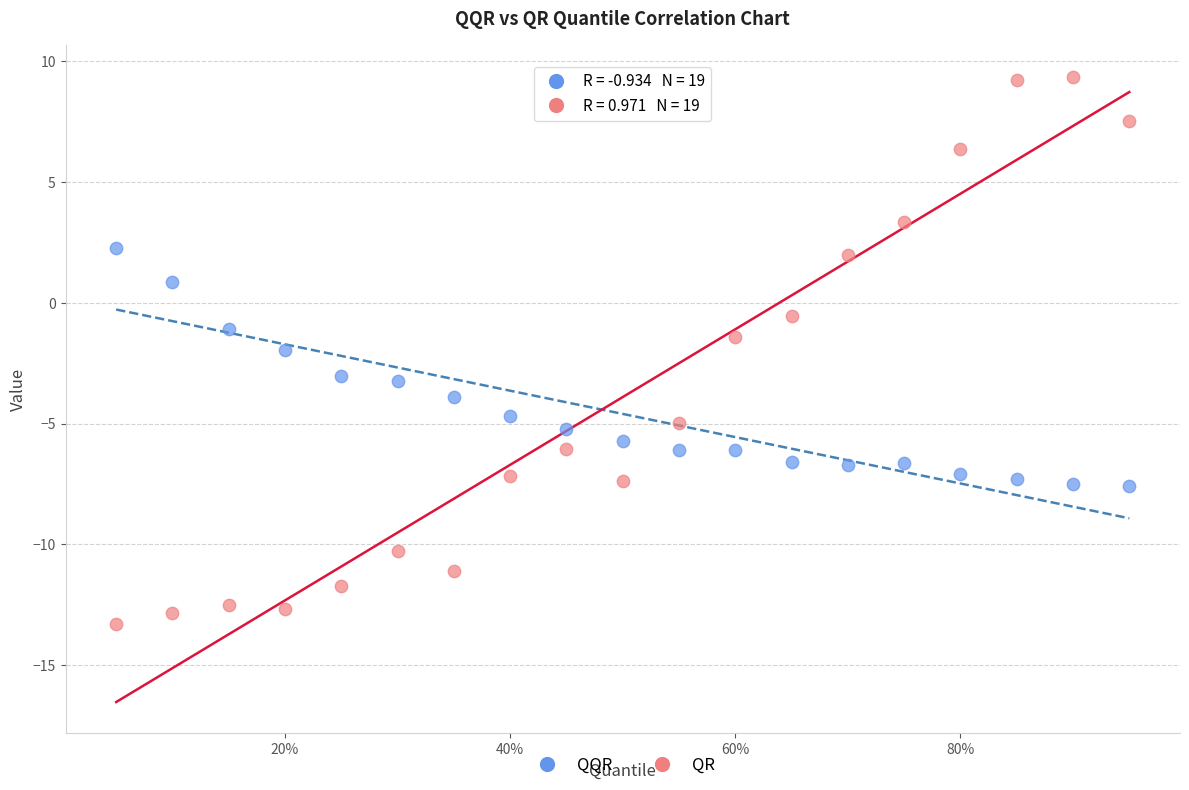

Which series contains the highest Y value?

QR